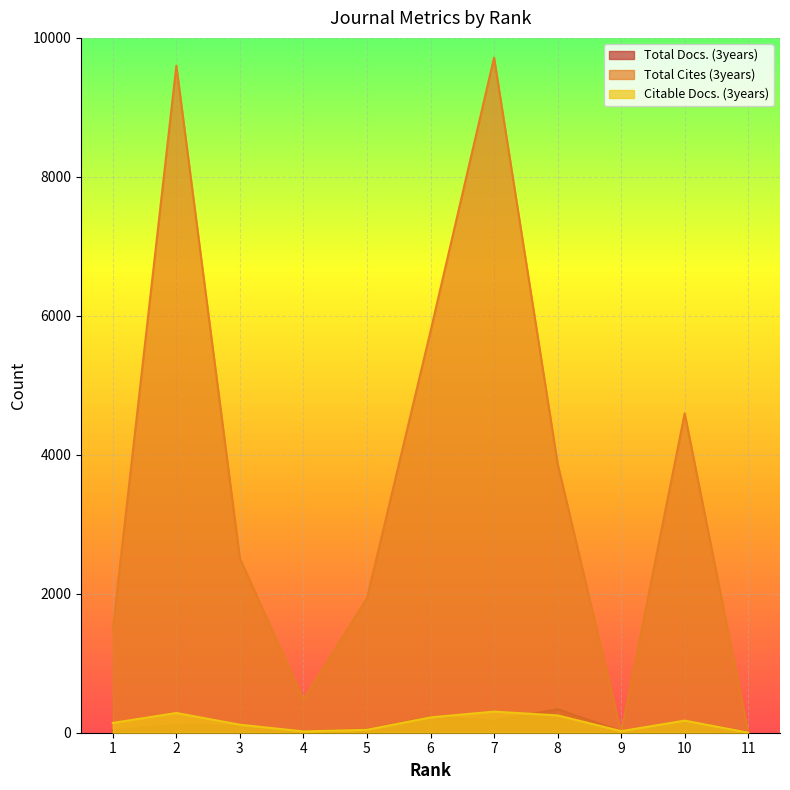

What is the difference between the highest and lowest values at 6?

5556